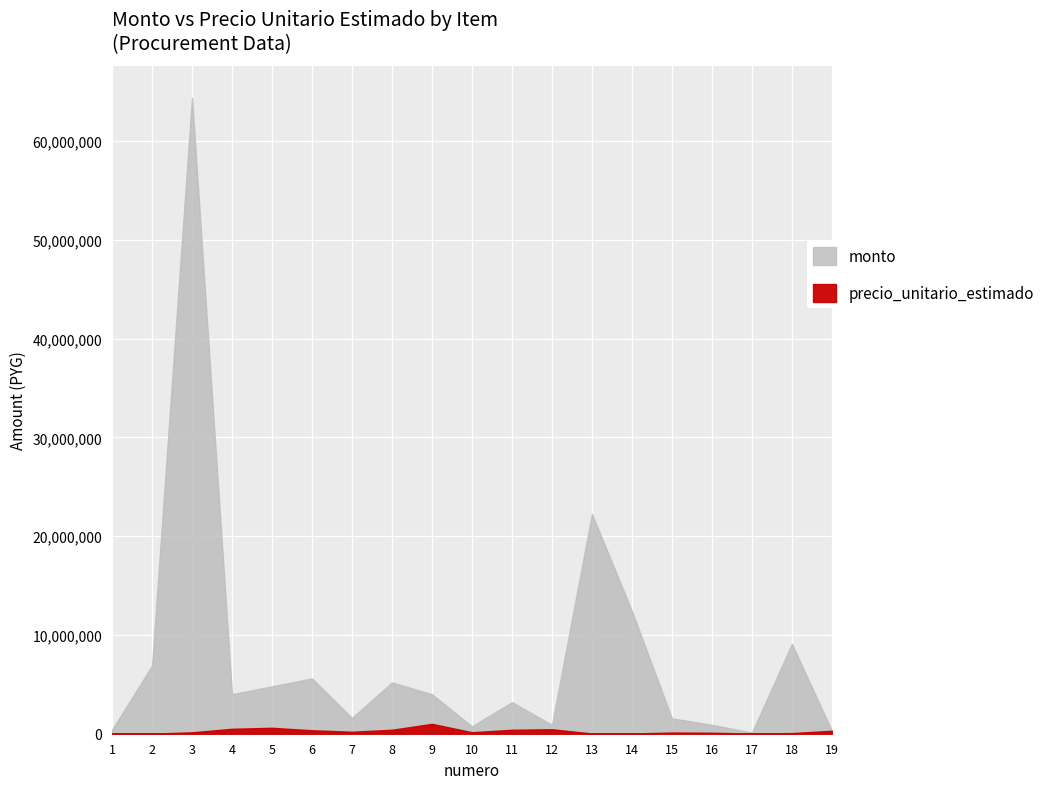

True or false: precio_unitario_estimado has more than 1 interior local peaks.

True